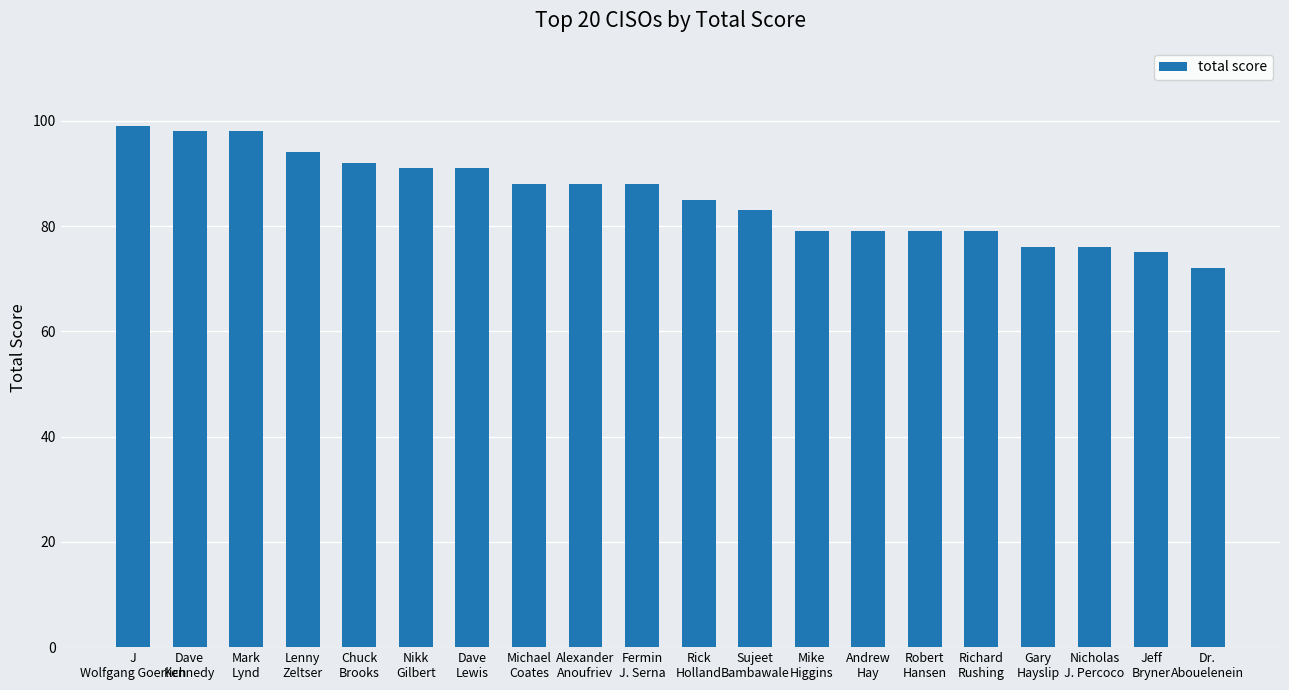

What is the average value?

86